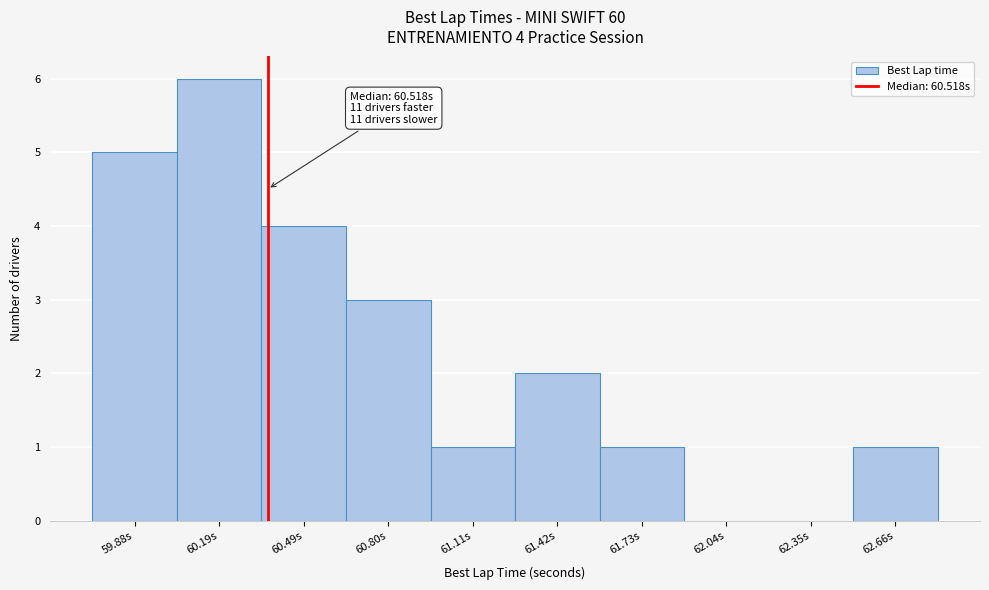

Reading left to right, what are all the values shown in this chart?

59.88s=5	60.19s=6	60.49s=4	60.80s=3	61.11s=1	61.42s=2	61.73s=1	62.04s=0	62.35s=0	62.66s=1